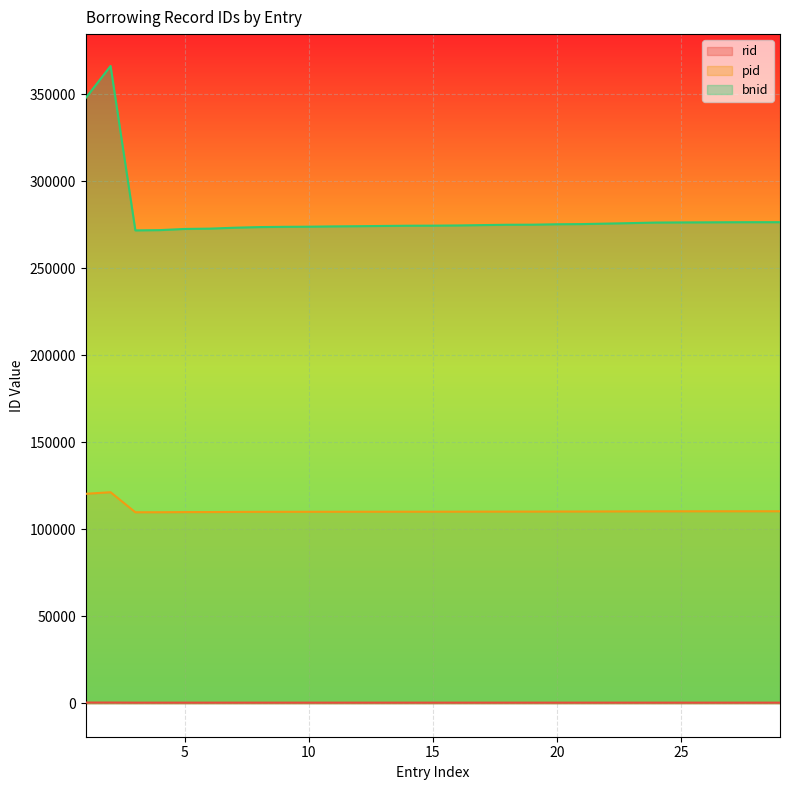

How many lines are shown in the chart?

3